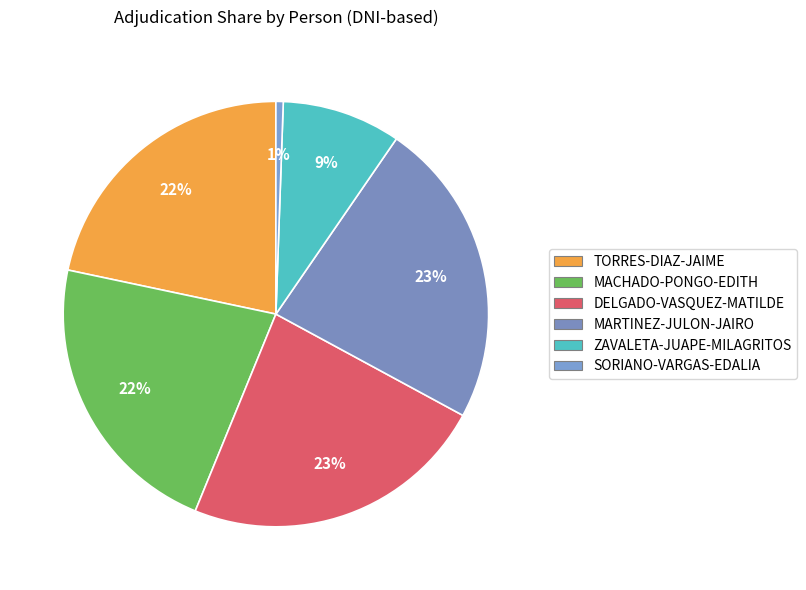

Which category has the biggest portion of the pie?

MARTINEZ-JULON-JAIRO